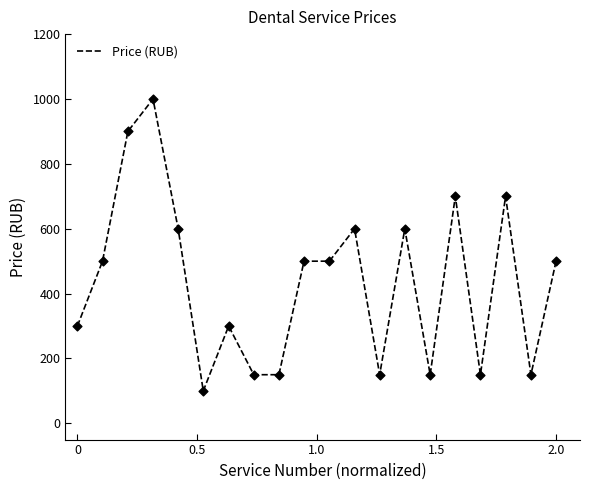

What is the maximum value shown in the chart?

1000